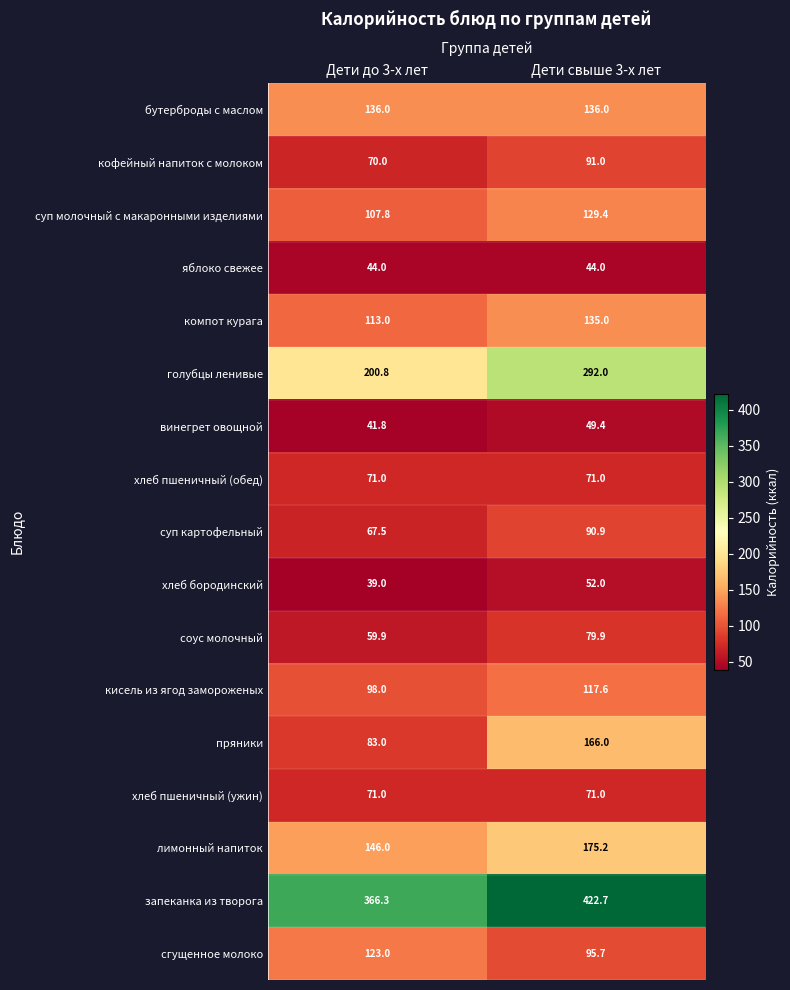

Where is лимонный напиток nearest to the value 160?

Дети до 3-х лет